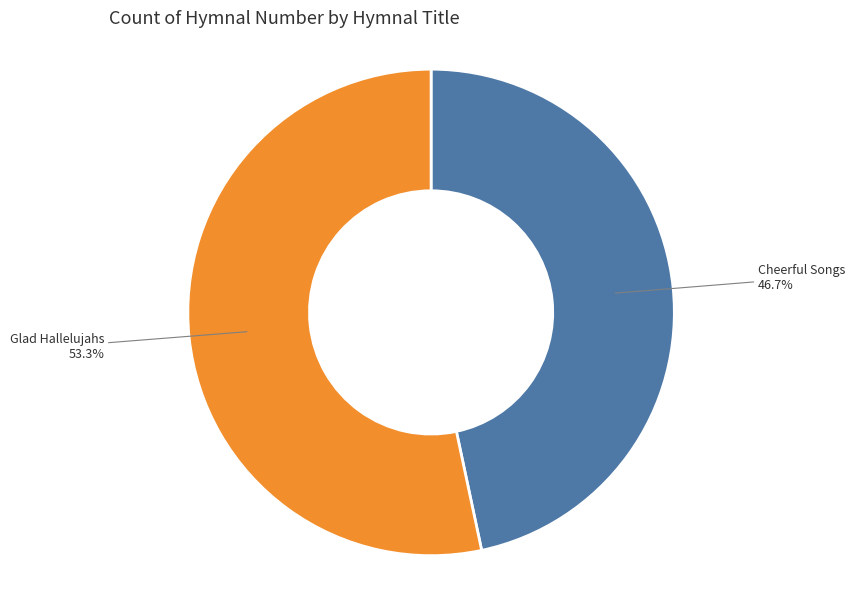

How many segments does this pie chart have?

2